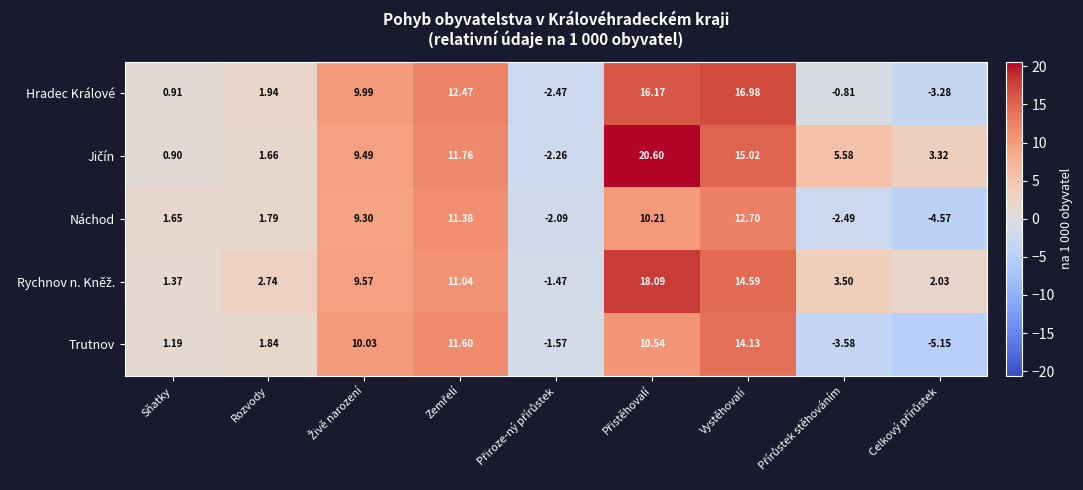

At which label does Náchod reach its peak?

Vystěhovalí